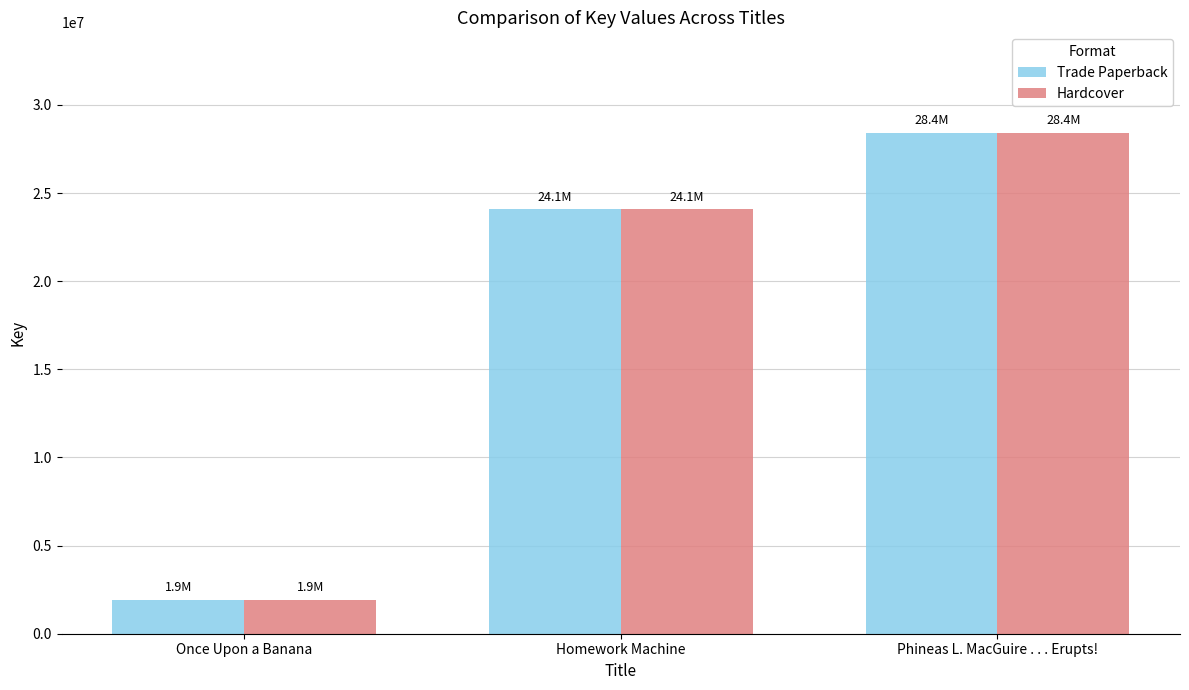

List the labels in order of Trade Paperback value, smallest first.

Once Upon a Banana, Homework Machine, Phineas L. MacGuire . . . Erupts!